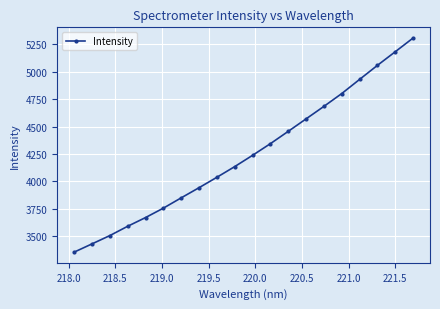

What is the maximum value shown in the chart?

5306.1